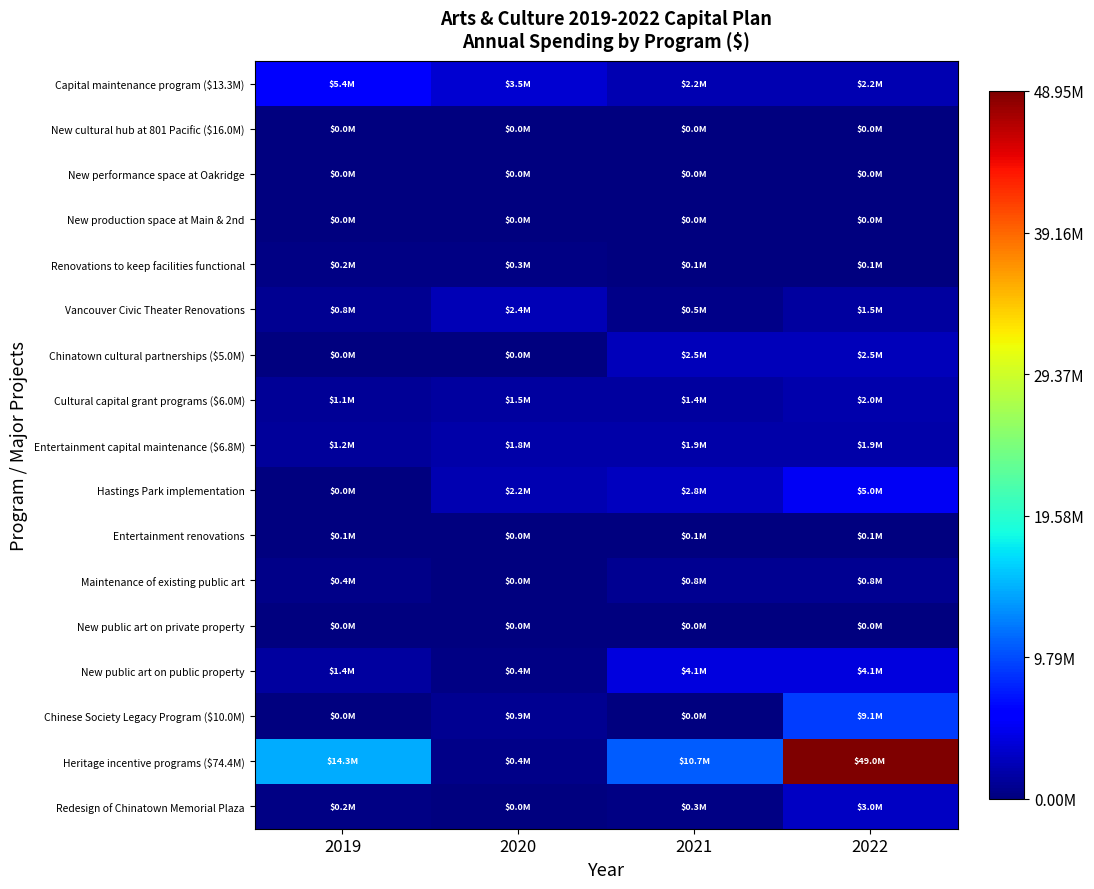

Between 2021 and 2022, which series saw the biggest shift?

Heritage incentive programs ($74.4M)